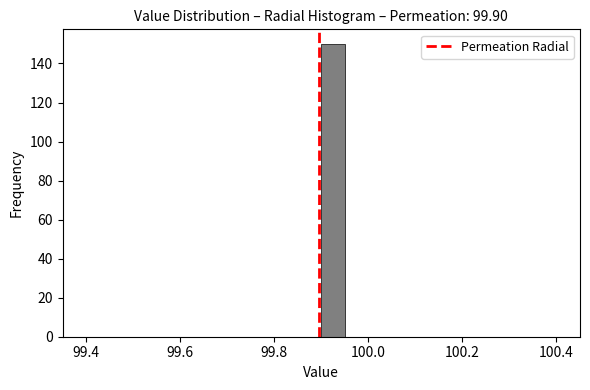

Read against the x-axis, roughly where is the centre of the tallest bar?

99.92